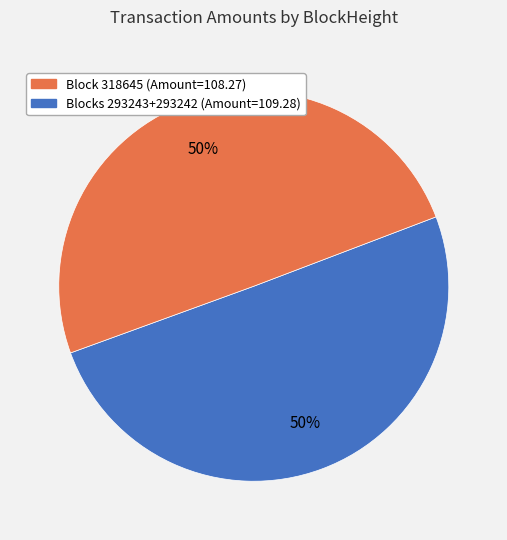

To the nearest percent, what is the average slice percentage?

50%